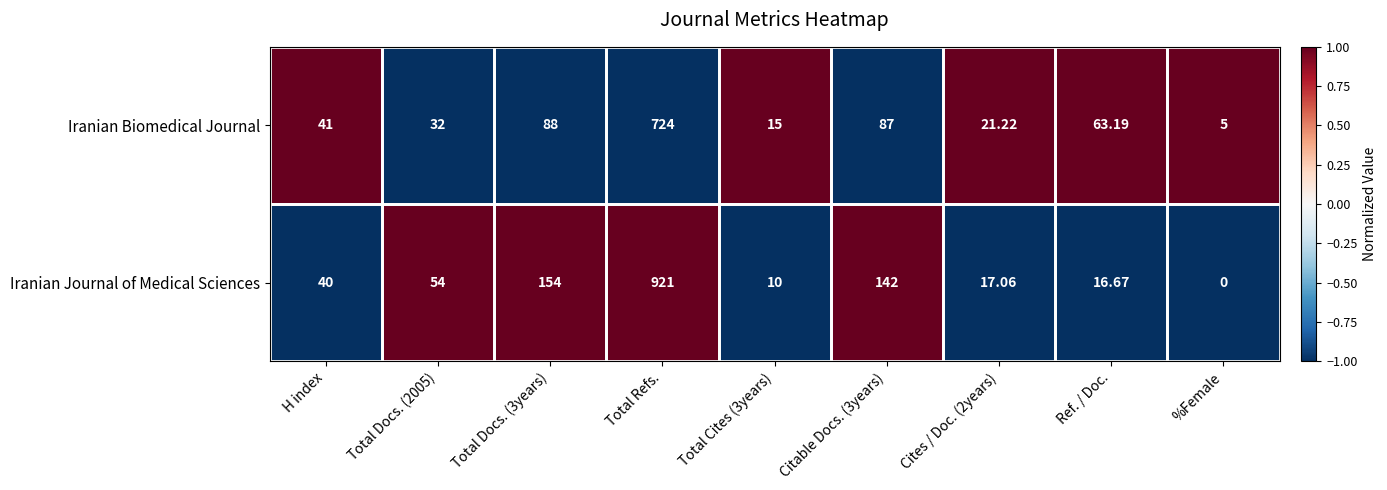

List the series in order of their peak value, highest first.

Iranian Journal of Medical Sciences, Iranian Biomedical Journal